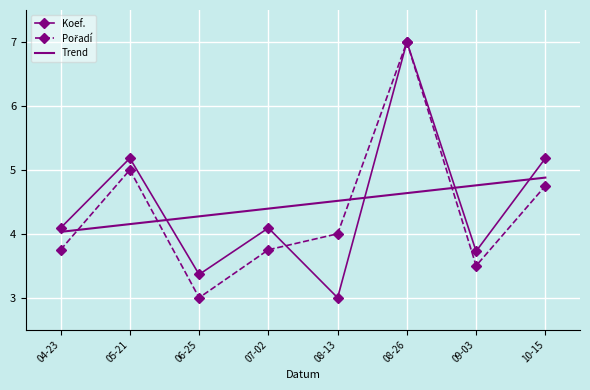

List the series in order of their overall mean, highest first.

Koef., Pořadí